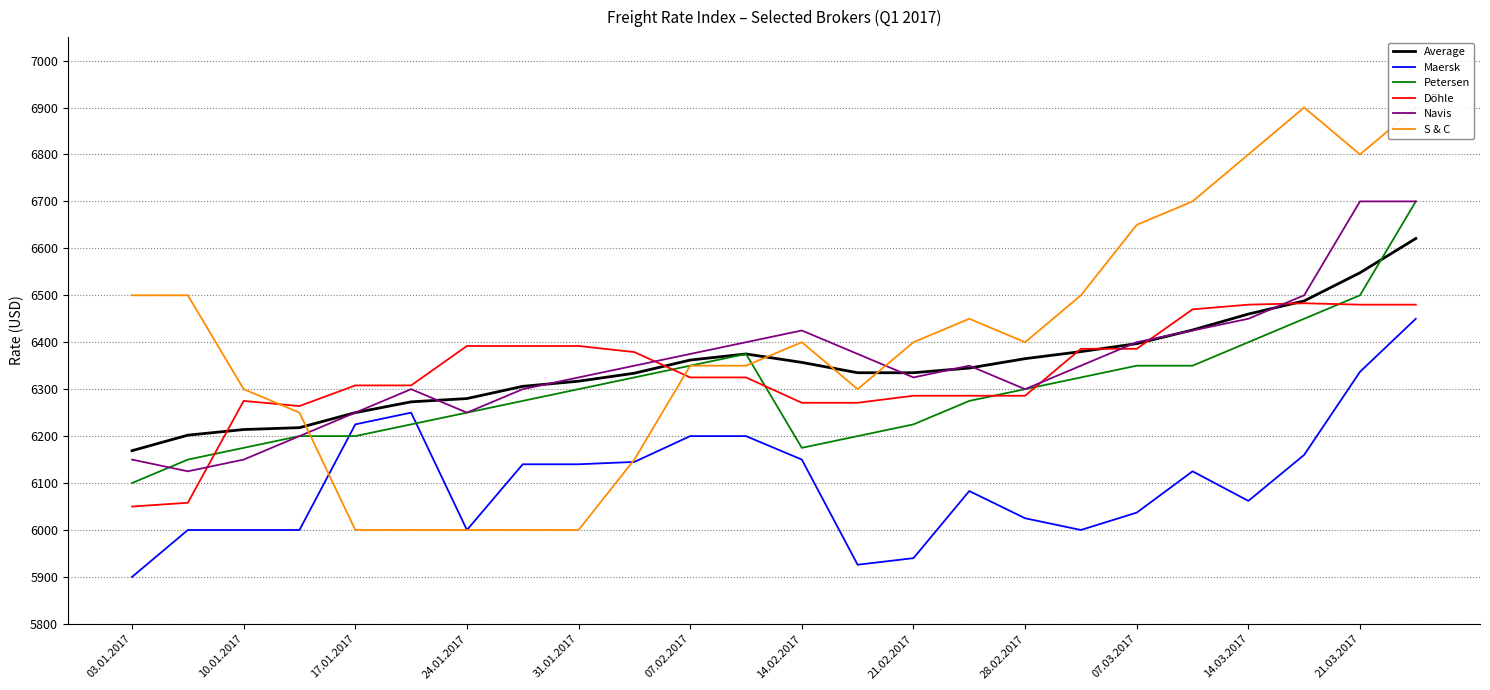

Which label corresponds to the smallest value in the chart?

03.01.2017